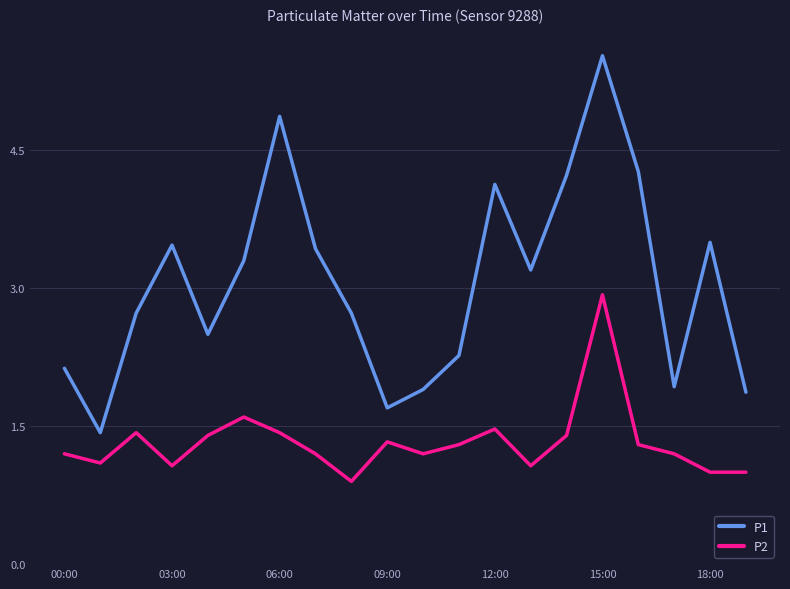

True or false: P1 and P2 cross at least once.

False